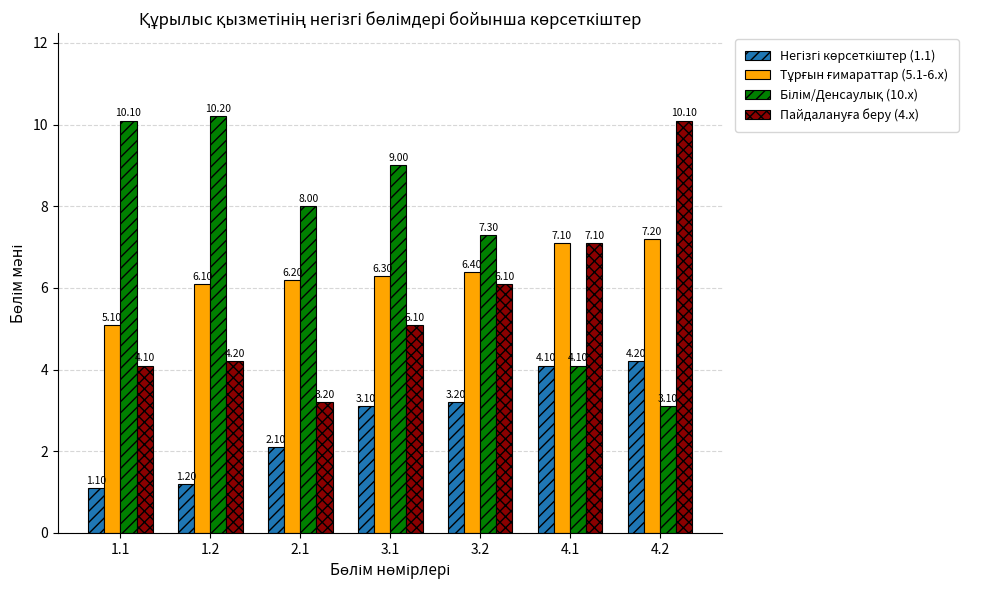

What is the total value across all series at 2.1?

19.5